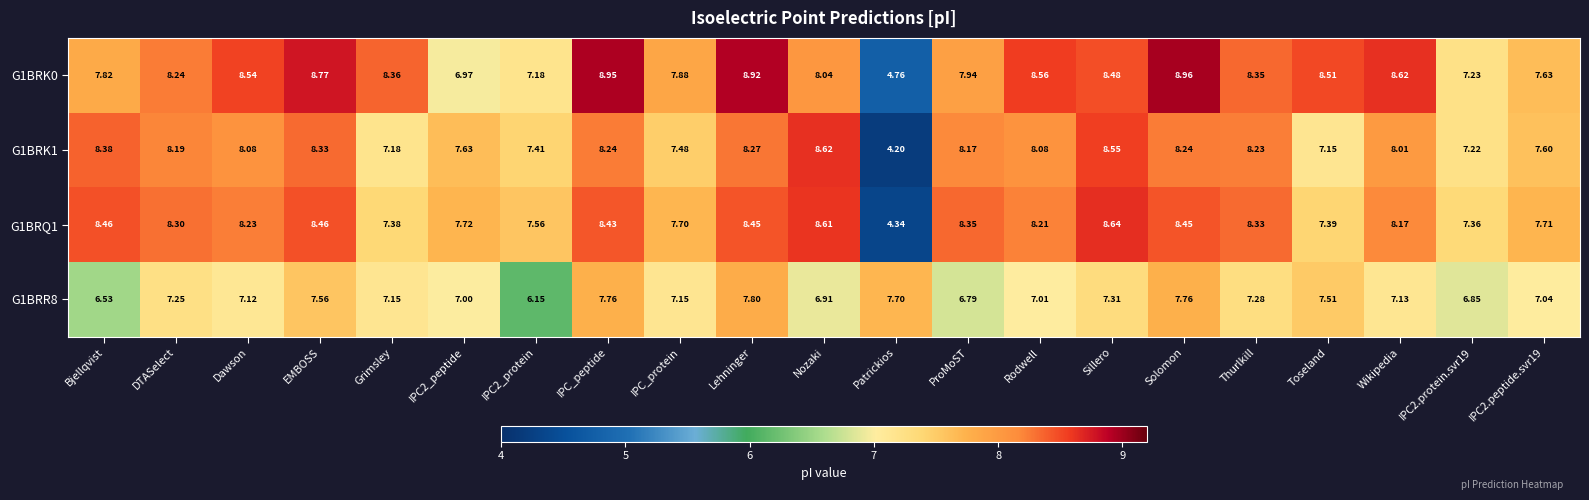

At which label does G1BRQ1 first exceed 8?

Bjellqvist